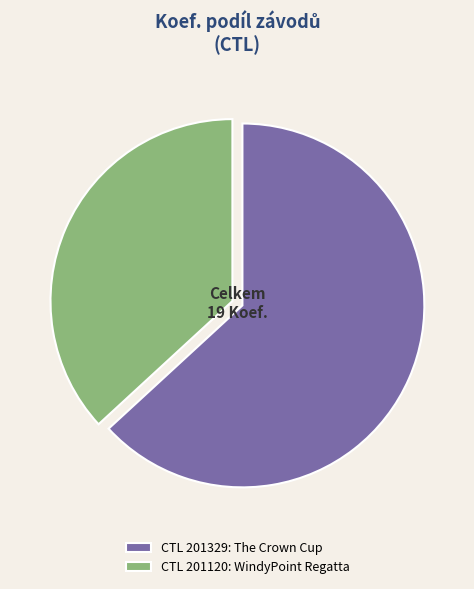

Approximately how many times larger is the value at CTL 201329: The Crown Cup compared to CTL 201120: WindyPoint Regatta?

1.7